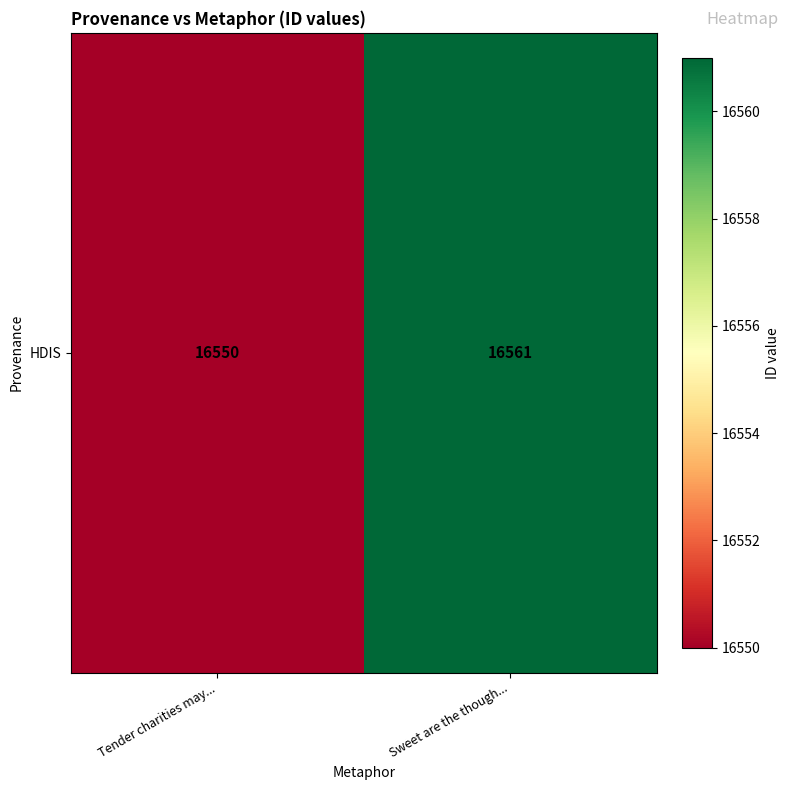

Is it true that the value at Sweet are the though... is 7557?

False